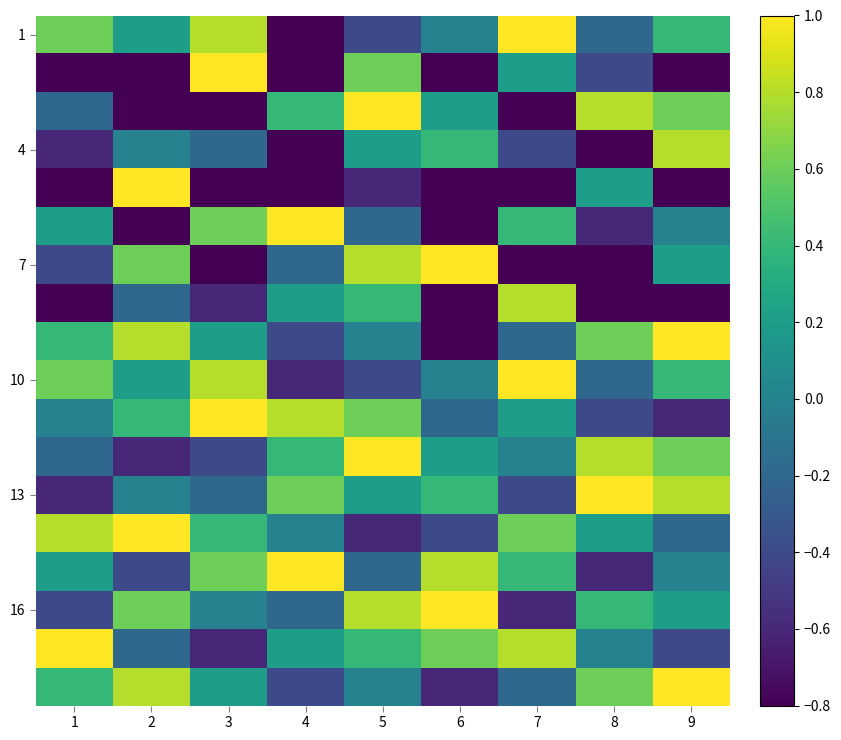

Which label corresponds to the smallest value in the chart?

4